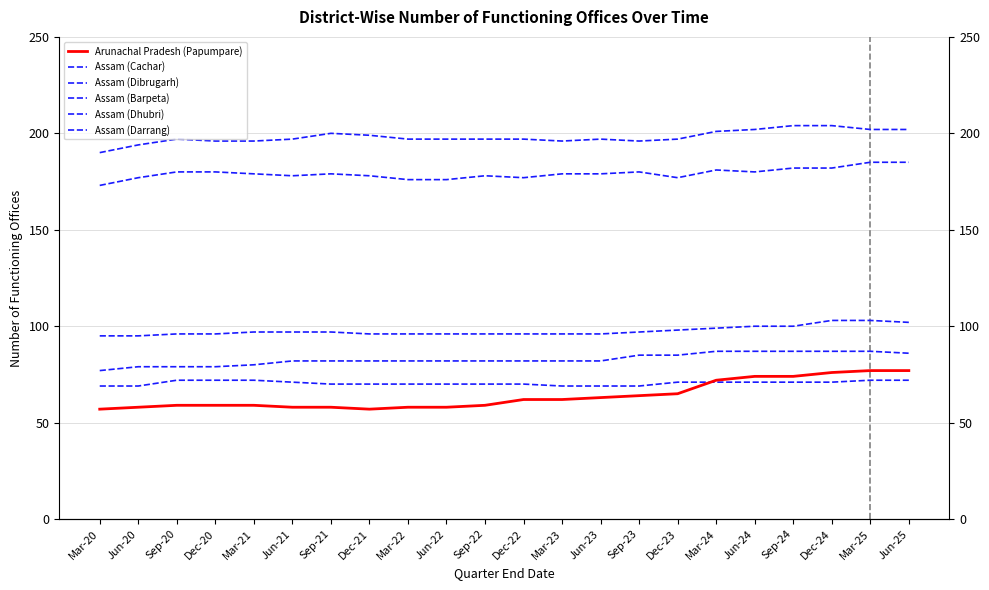

Which series has the largest total across all categories?

Assam (Dibrugarh)